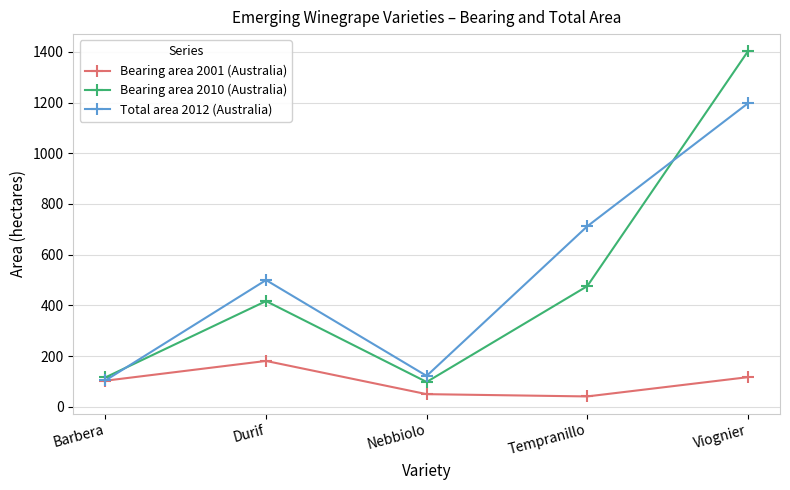

Which series has the largest total across all categories?

Total area 2012 (Australia)